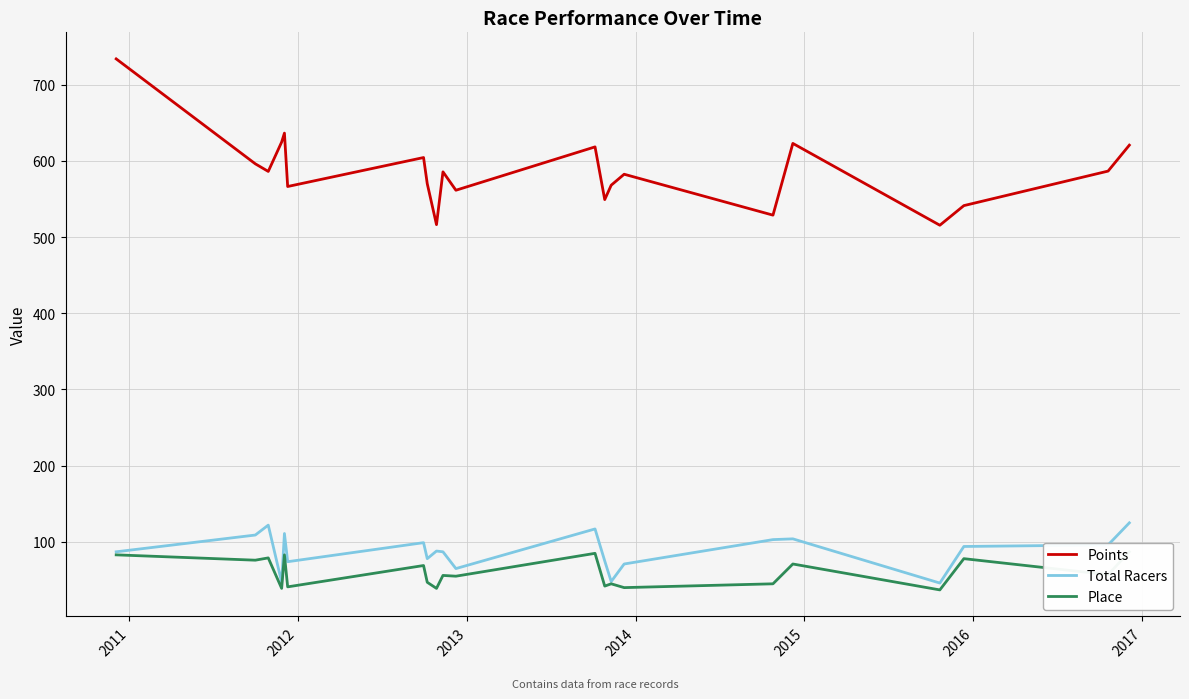

True or false: Total Racers and Points cross at least once.

False